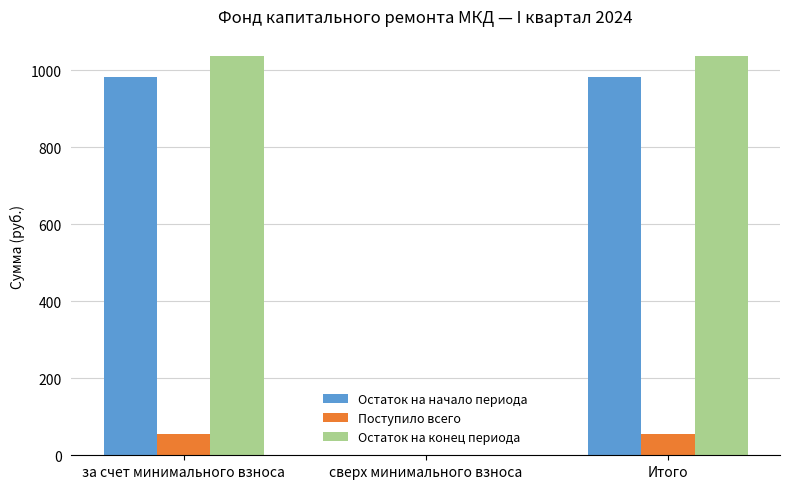

What are all the series names shown in the legend?

Остаток на начало периода, Поступило всего, Остаток на конец периода